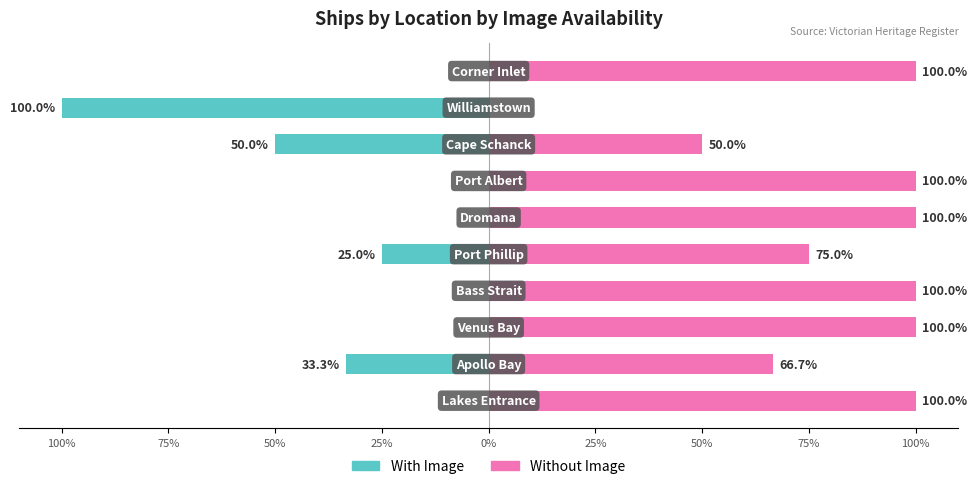

What is the difference between the maximum and minimum values in the With Image series?

100.0